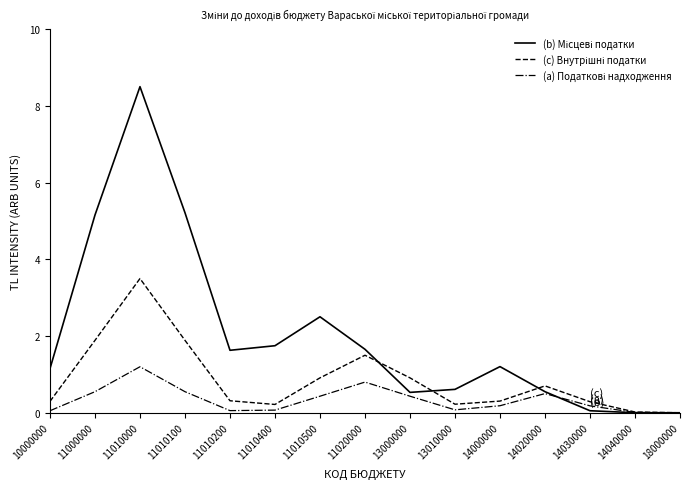

What is the approximate value of (a) Податкові надходження at 11010000?

1.2